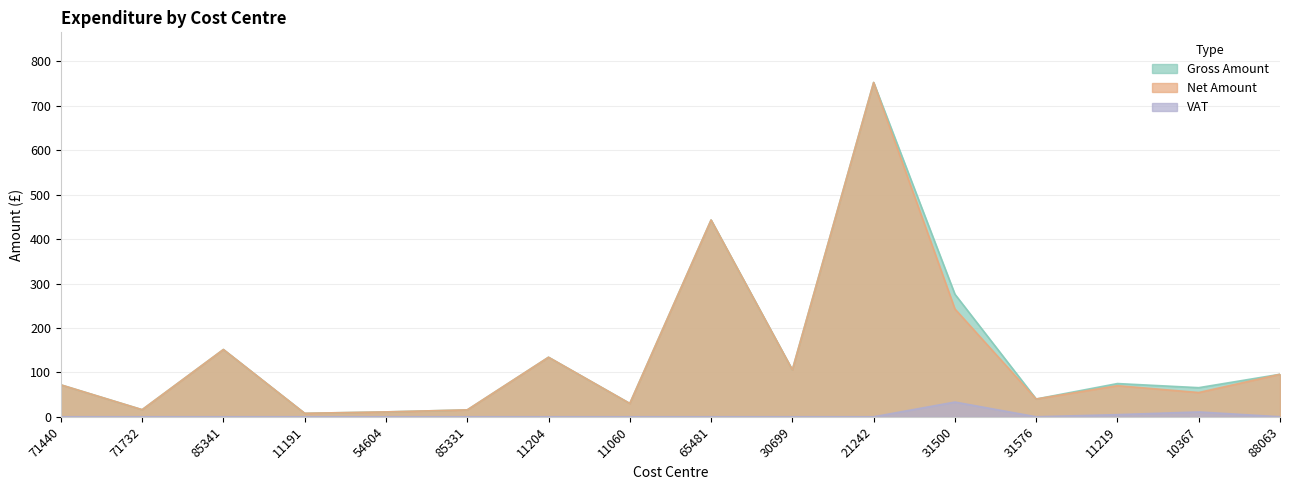

What is the greatest value displayed?

752.6